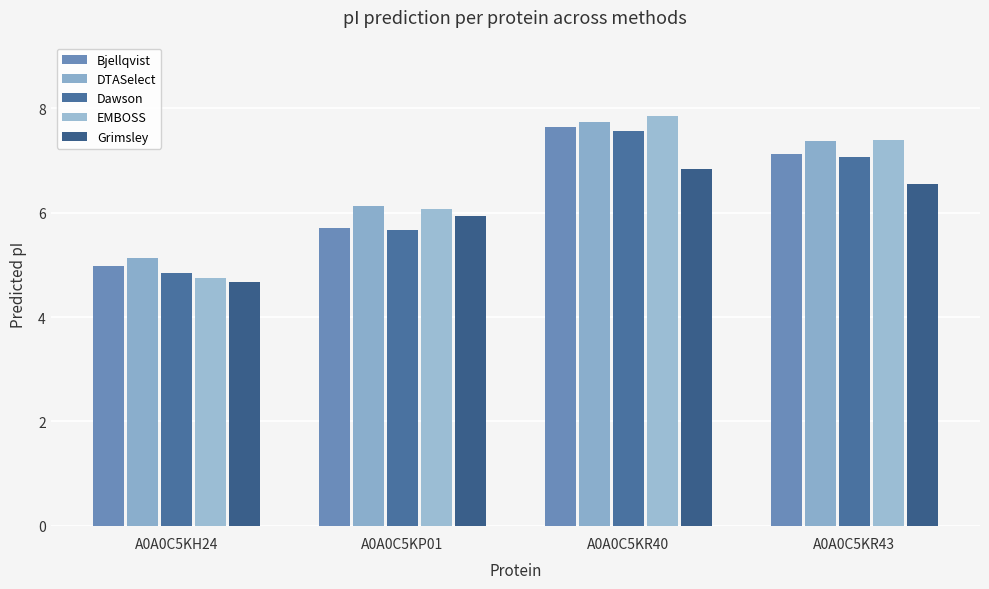

Reading left to right, what are all the values shown in this chart?

Bjellqvist: A0A0C5KH24=5.0	A0A0C5KP01=5.7	A0A0C5KR40=7.6	A0A0C5KR43=7.1
DTASelect: A0A0C5KH24=5.1	A0A0C5KP01=6.1	A0A0C5KR40=7.7	A0A0C5KR43=7.4
Dawson: A0A0C5KH24=4.8	A0A0C5KP01=5.7	A0A0C5KR40=7.6	A0A0C5KR43=7.1
EMBOSS: A0A0C5KH24=4.7	A0A0C5KP01=6.1	A0A0C5KR40=7.8	A0A0C5KR43=7.4
Grimsley: A0A0C5KH24=4.7	A0A0C5KP01=5.9	A0A0C5KR40=6.8	A0A0C5KR43=6.5